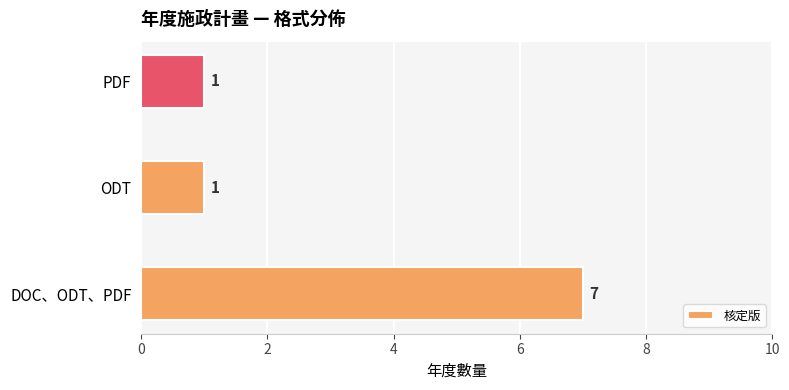

How many series are shown in this chart?

1